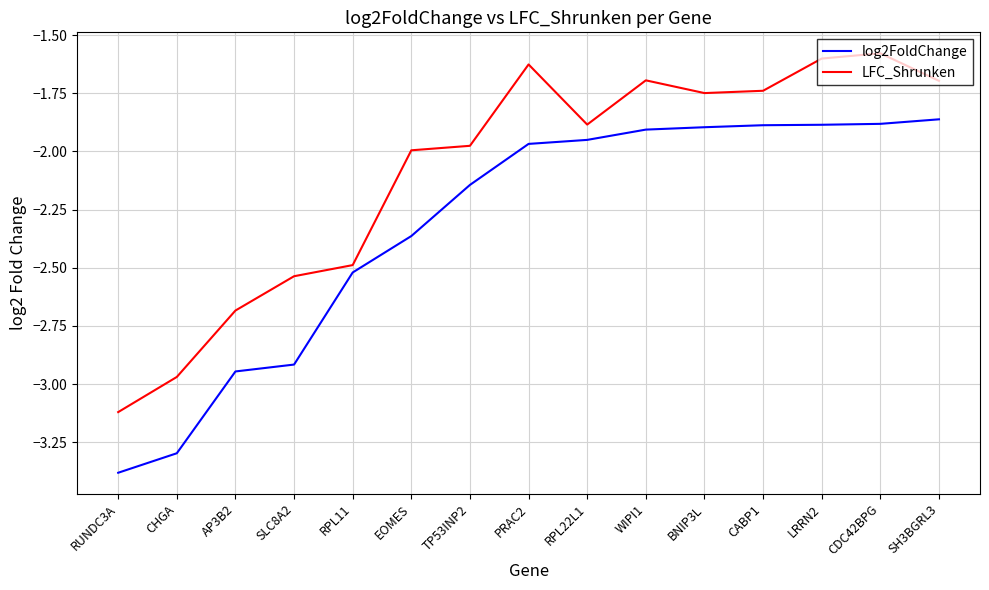

Which series has the widest spread of values?

LFC_Shrunken